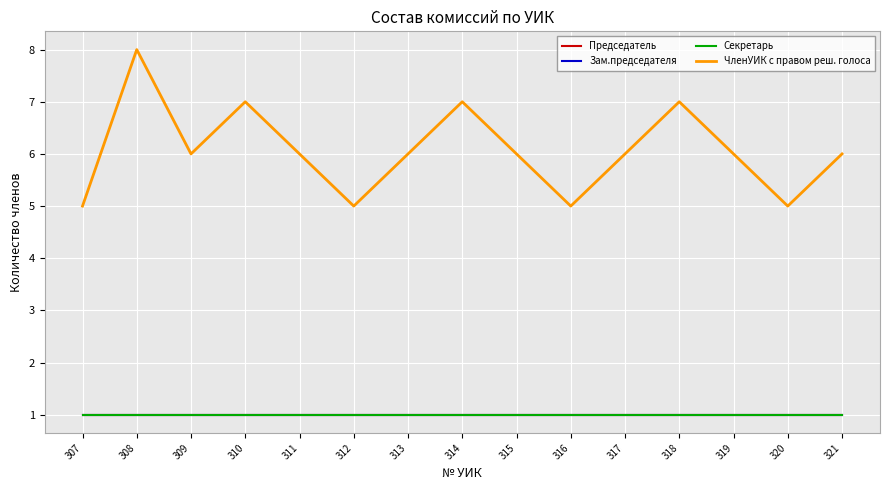

Which has a higher value, 318 or 311?

318